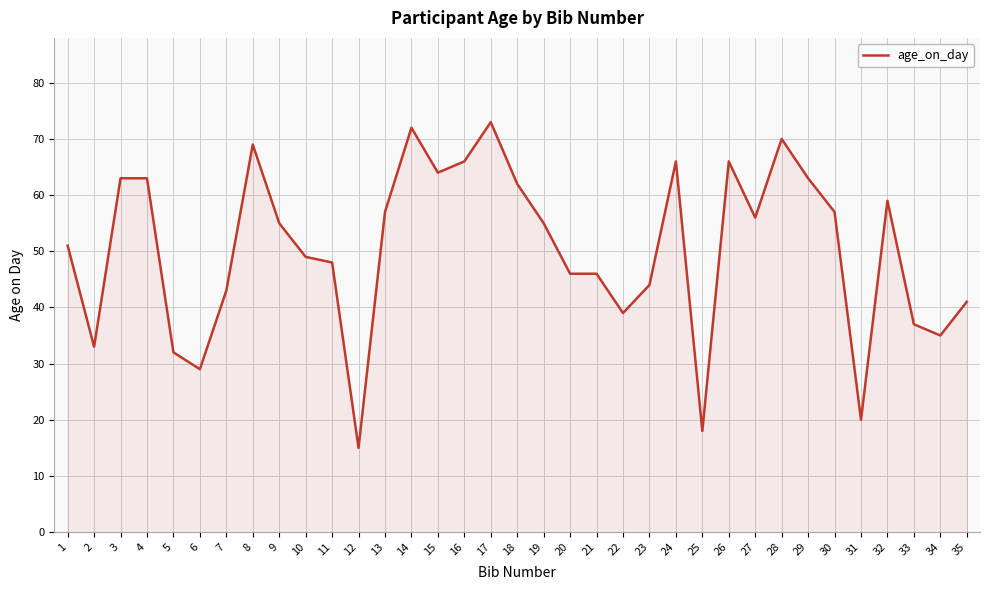

What is the approximate value at 13?

57